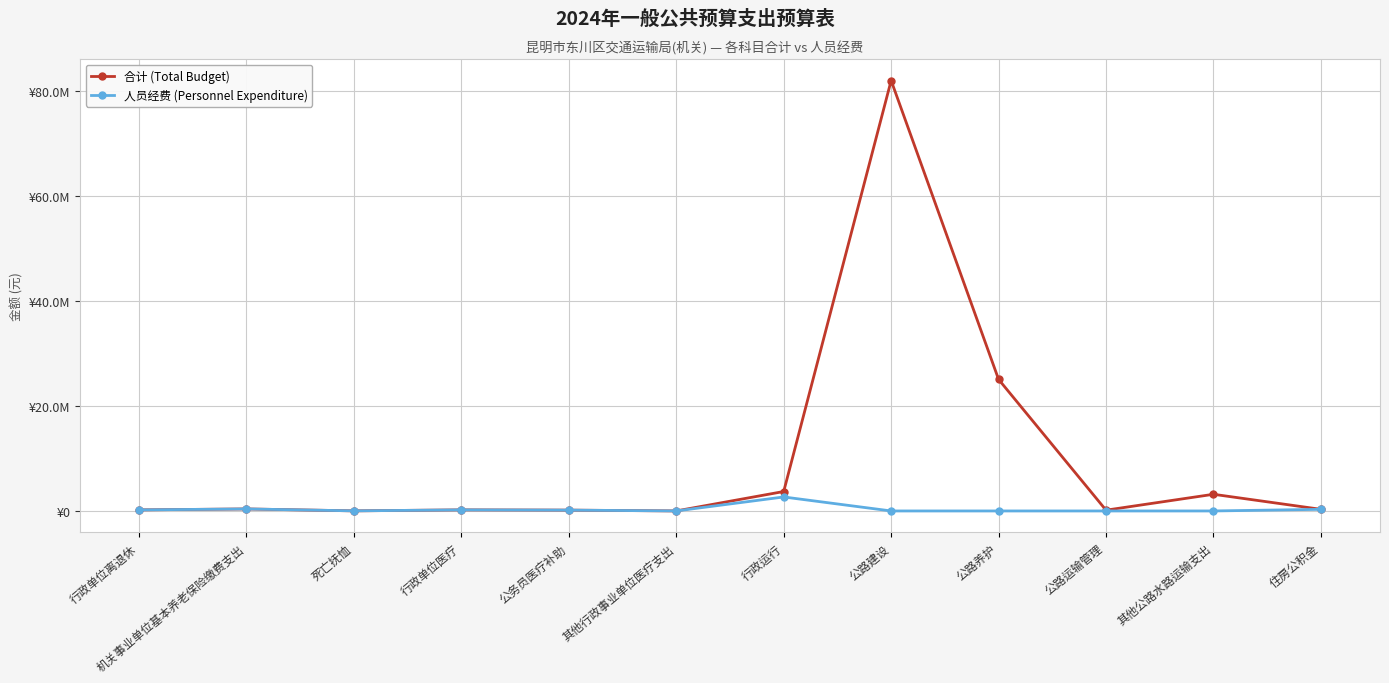

Between 其他行政事业单位医疗支出 and 公路养护, which series saw the biggest shift?

合计 (Total Budget)